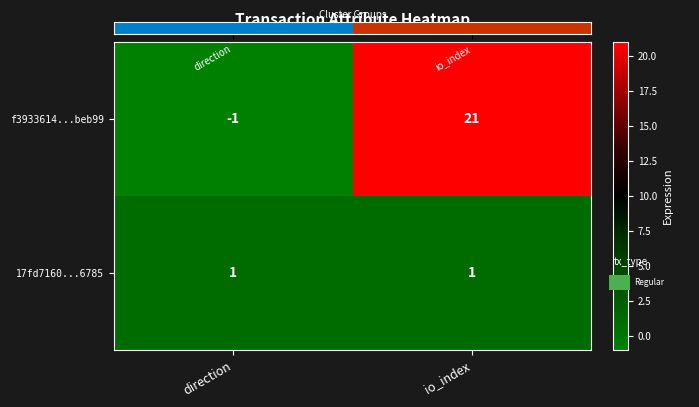

How many categories are shown in the chart?

2